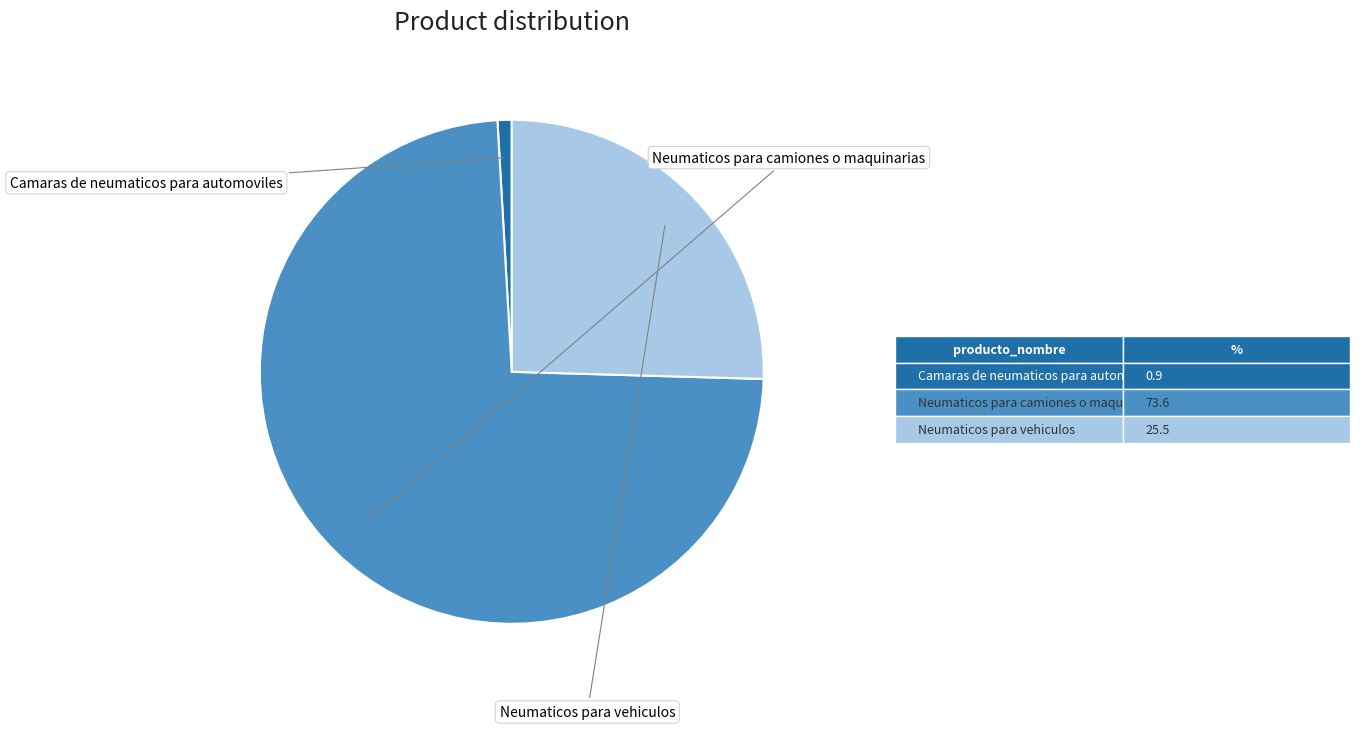

Is there a majority slice in this chart?

Yes